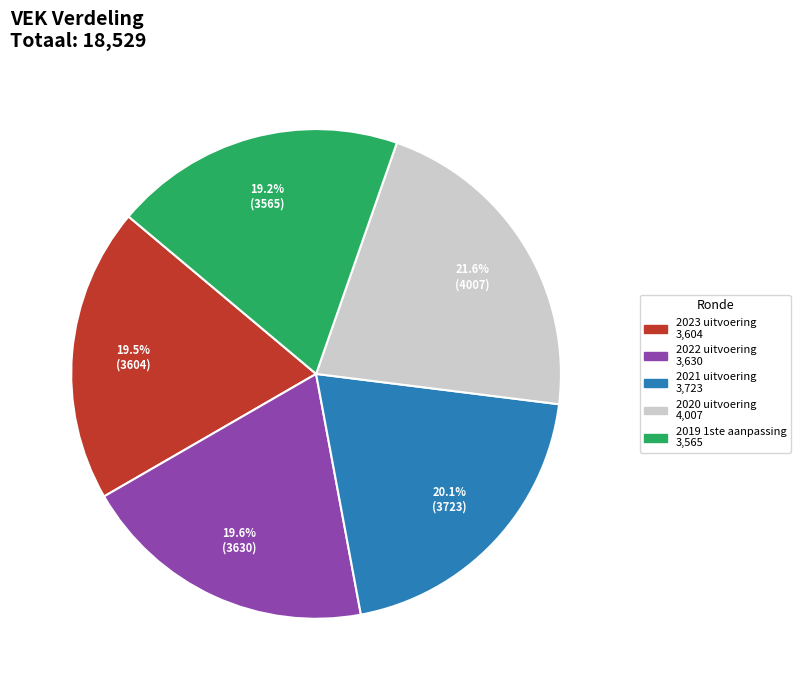

Approximately how many times larger is the value at 2020 uitvoering compared to 2022 uitvoering?

1.1